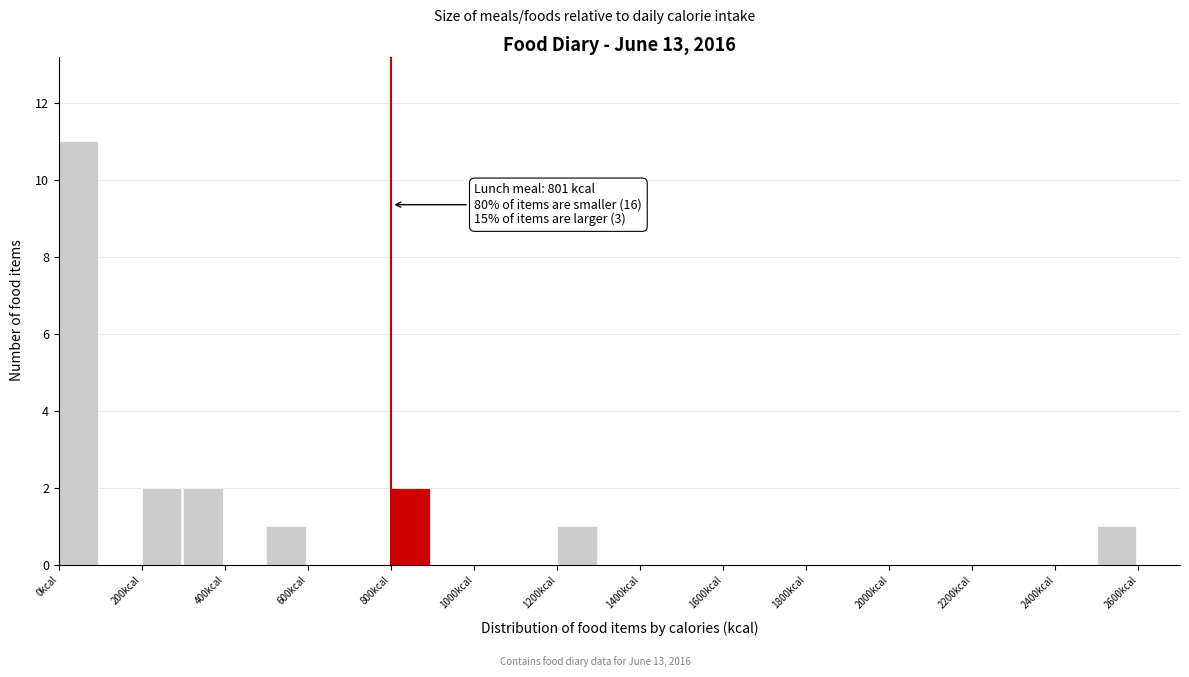

Which range on the x-axis has the tallest bar?

0 to 100